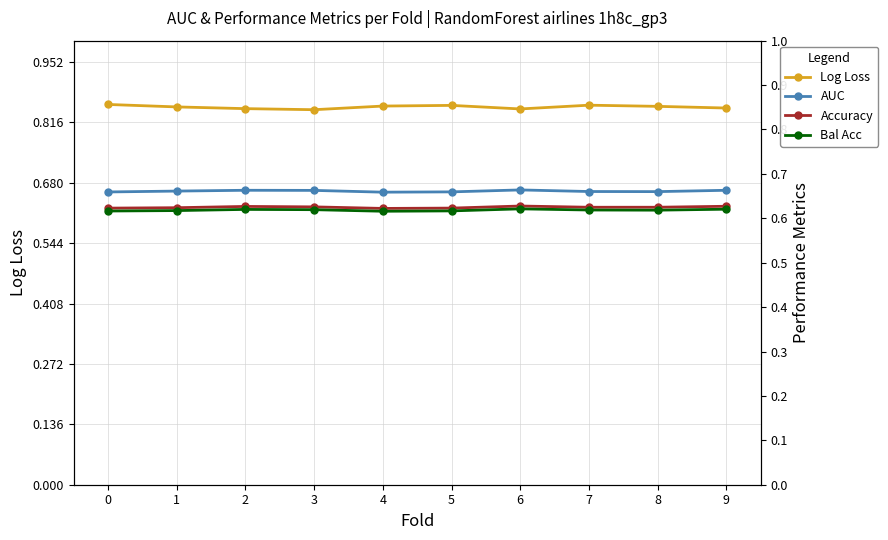

The Log Loss series shows 1.5 at 3. True or false?

False